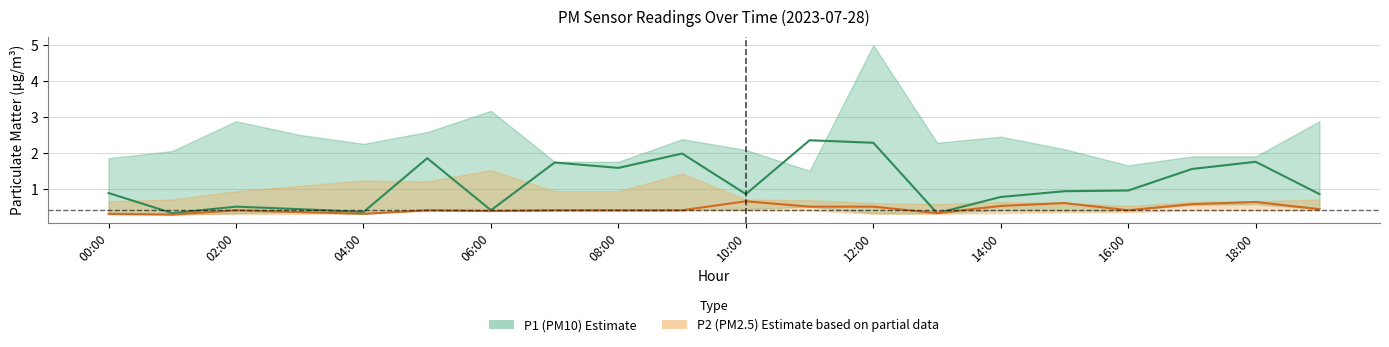

True or false: P2 (PM2.5) Estimate has a value of 0.4 at 08:00.

True